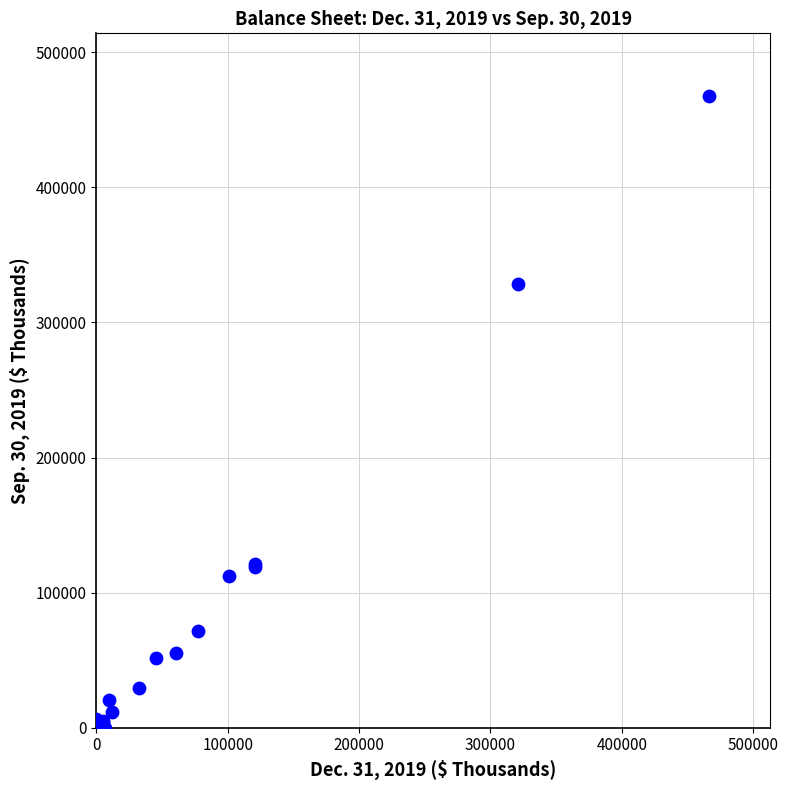

What Y value in the scatter plot is closest to 233705?

328568